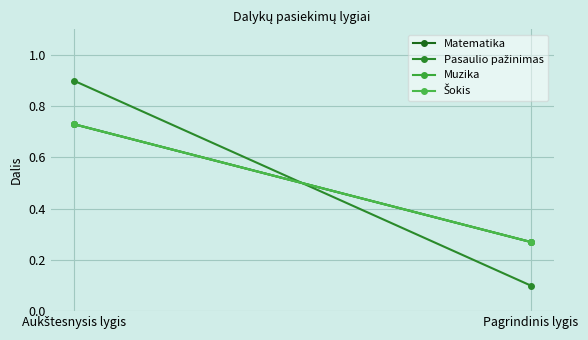

At which label does Matematika reach its peak?

Aukštesnysis lygis